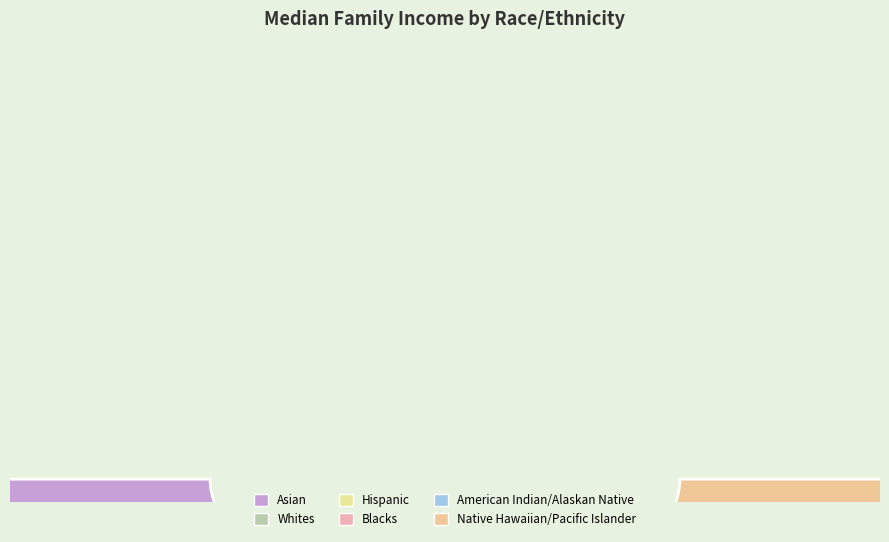

How many segments does this pie chart have?

6